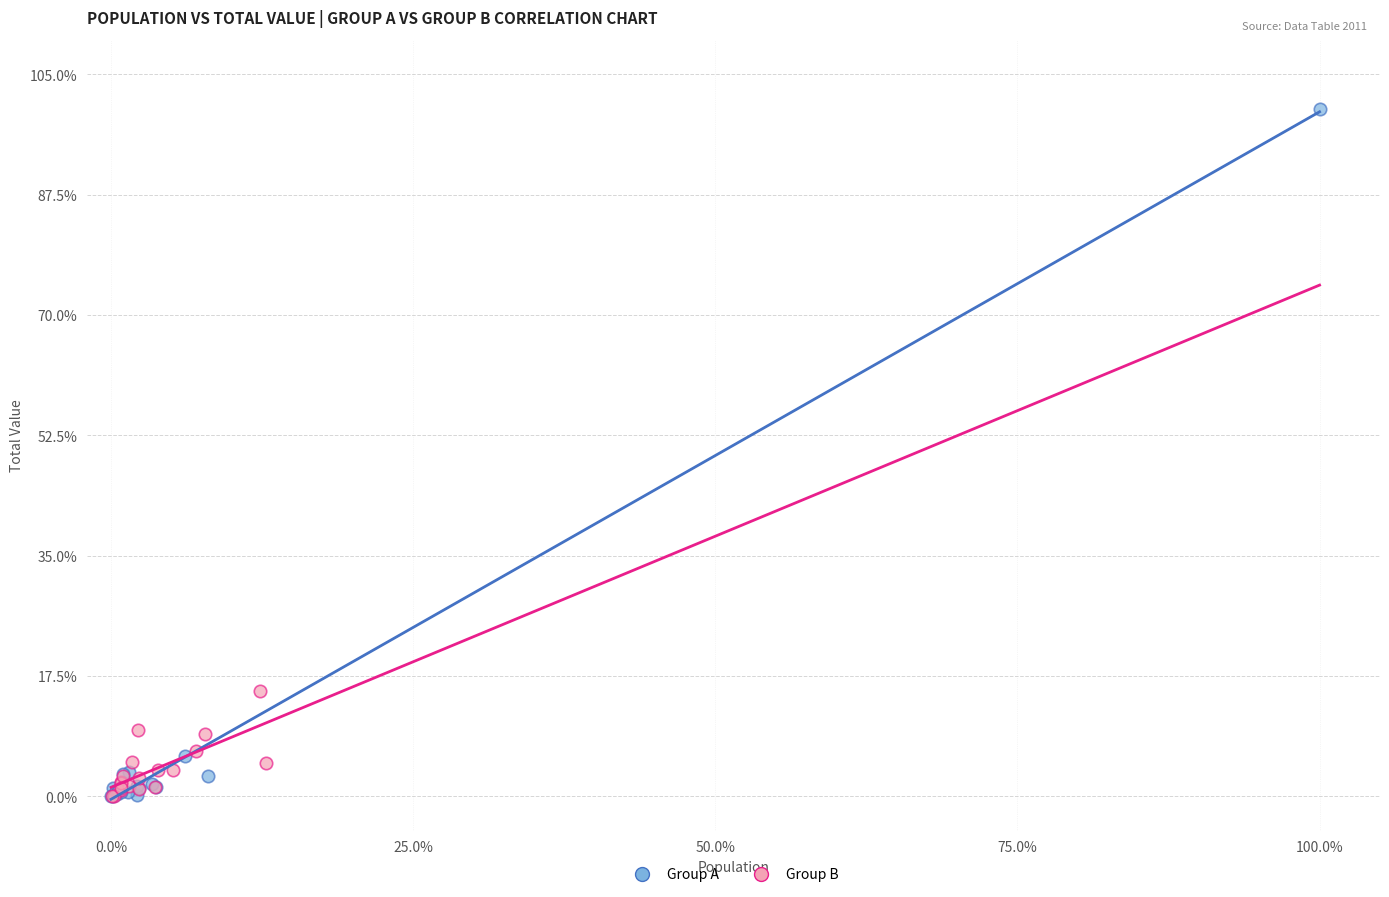

Which series reaches the maximum Y coordinate?

Group A